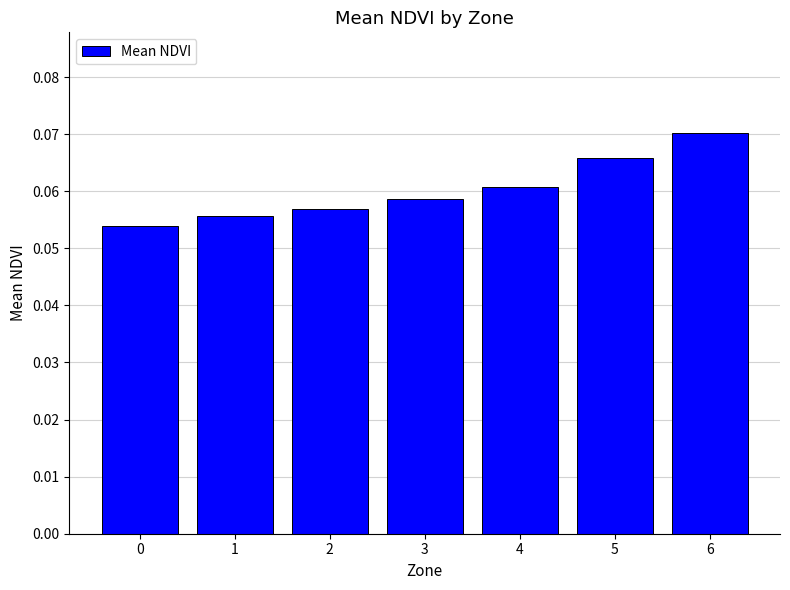

List the labels in order of value, smallest first.

0, 1, 2, 3, 4, 5, 6